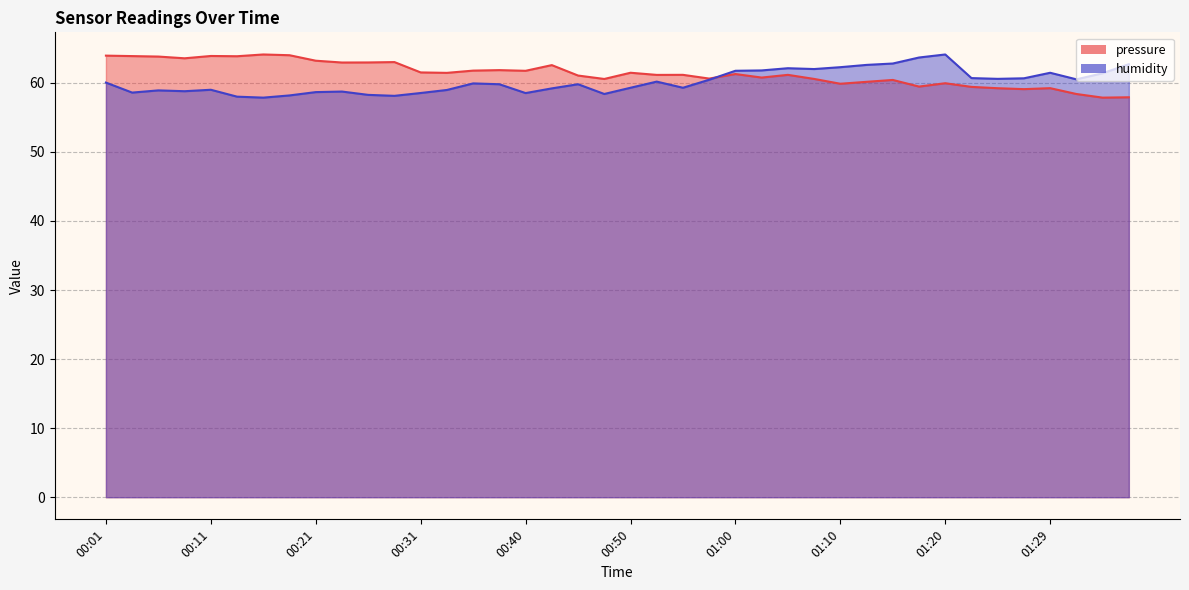

Reading right to left, list all the values displayed in this chart.

pressure: 01:37=57.9	01:34=57.9	01:32=58.4	01:29=59.2	01:27=59.1	01:25=59.2	01:22=59.4	01:20=59.9	01:17=59.5	01:15=60.4	01:12=60.1	01:10=59.9	01:07=60.6	01:05=61.2	01:03=60.8	01:00=61.3	00:58=60.6	00:55=61.2	00:53=61.2	00:50=61.5	00:48=60.6	00:45=61.1	00:43=62.6	00:40=61.7	00:38=61.8	00:36=61.8	00:33=61.4	00:31=61.5	00:28=63.0	00:26=63.0	00:23=62.9	00:21=63.2	00:18=64.0	00:16=64.1	00:14=63.9	00:11=63.9	00:09=63.6	00:06=63.8	00:04=63.9	00:01=63.9
humidity: 01:37=62.7	01:34=61.4	01:32=60.5	01:29=61.5	01:27=60.7	01:25=60.6	01:22=60.7	01:20=64.1	01:17=63.7	01:15=62.8	01:12=62.6	01:10=62.3	01:07=62.0	01:05=62.1	01:03=61.8	01:00=61.8	00:58=60.5	00:55=59.3	00:53=60.2	00:50=59.3	00:48=58.4	00:45=59.8	00:43=59.2	00:40=58.5	00:38=59.8	00:36=59.9	00:33=59.0	00:31=58.5	00:28=58.1	00:26=58.3	00:23=58.7	00:21=58.7	00:18=58.2	00:16=57.9	00:14=58.0	00:11=59.0	00:09=58.8	00:06=58.9	00:04=58.6	00:01=60.0